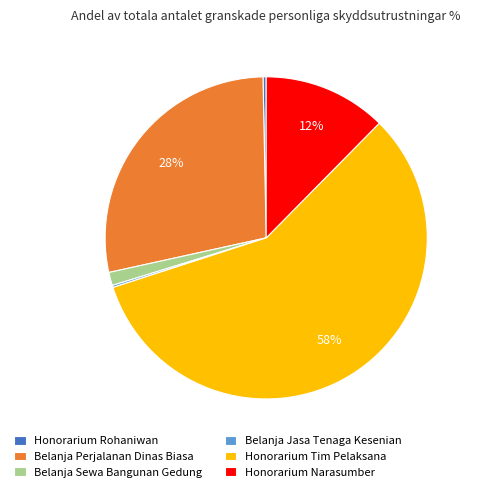

Do Honorarium Narasumber and Honorarium Tim Pelaksana together represent more than half of the pie?

Yes